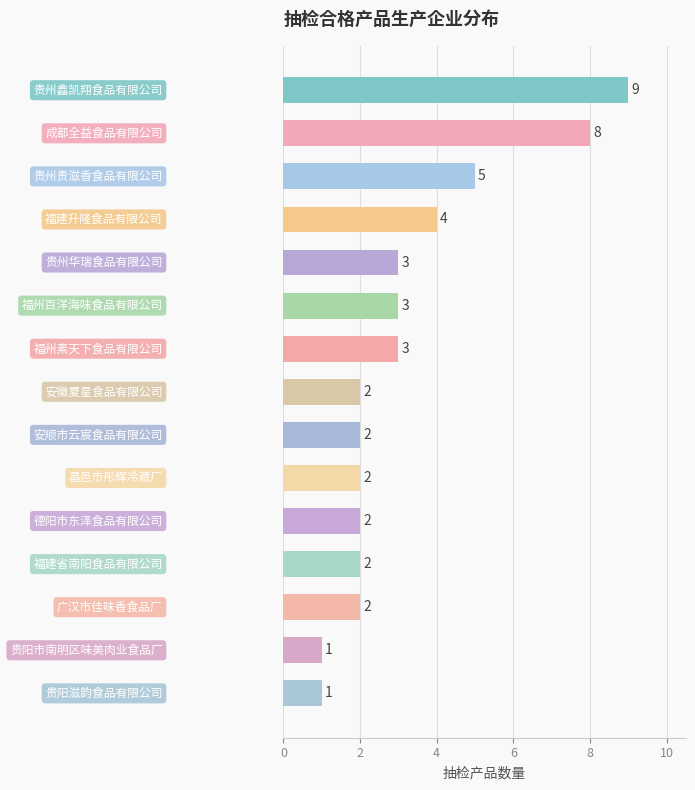

Reading bottom to top, list all the values displayed in this chart.

1	1	2	2	2	2	2	2	3	3	3	4	5	8	9